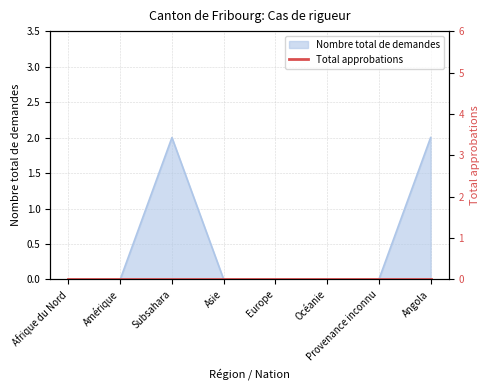

Is it true that the value at Asie is -1?

False